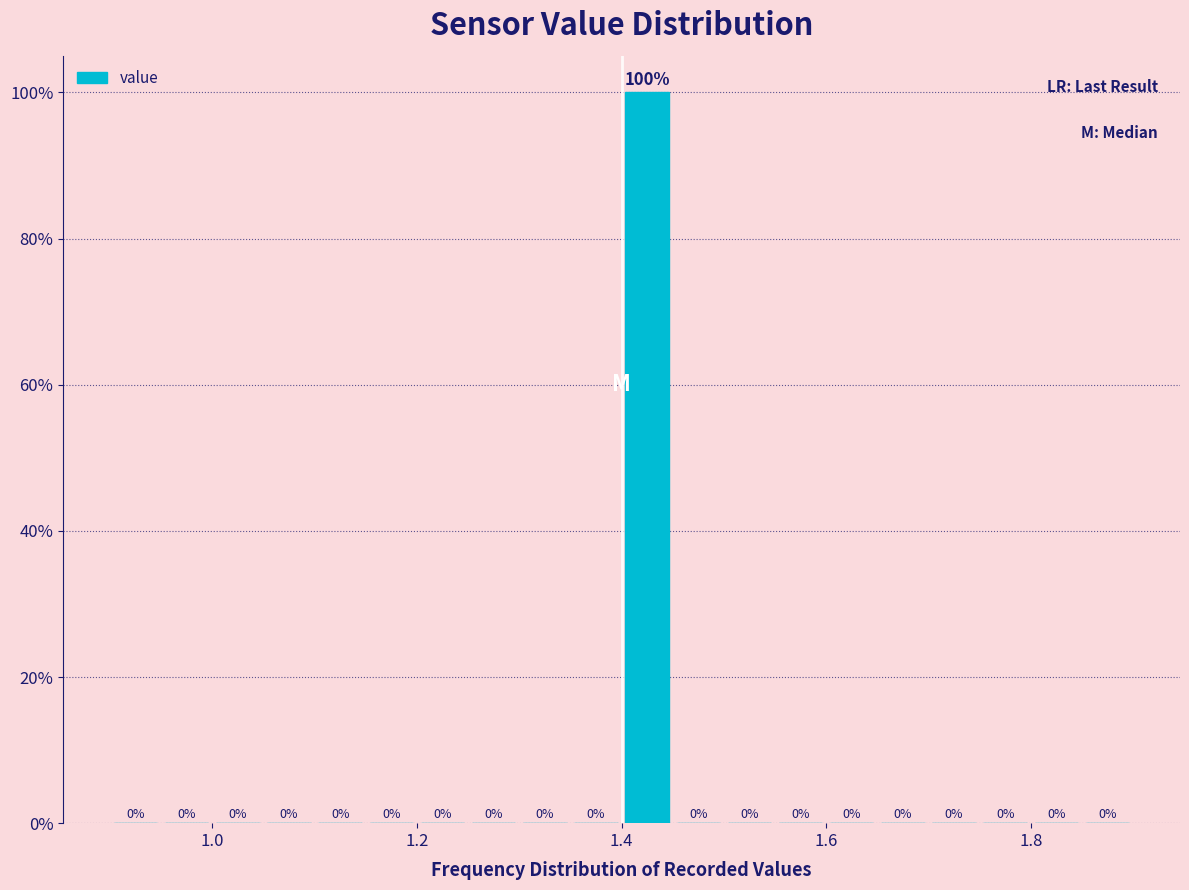

Read against the x-axis, roughly where is the centre of the tallest bar?

1.42